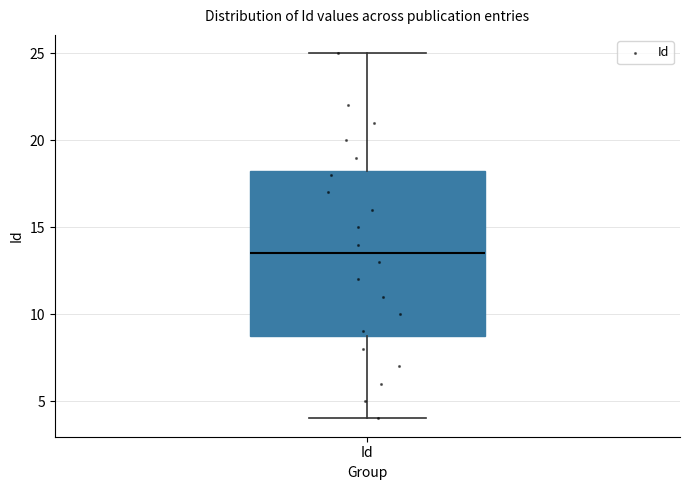

Read this box plot against the y-axis: the position of the median line, the range covered by the box, and the ends of both whiskers. The values are not printed on the chart, so give them approximately, as read against the axis.

median 13.5, box 9.0 to 18.5, whiskers 4.0 to 25.0